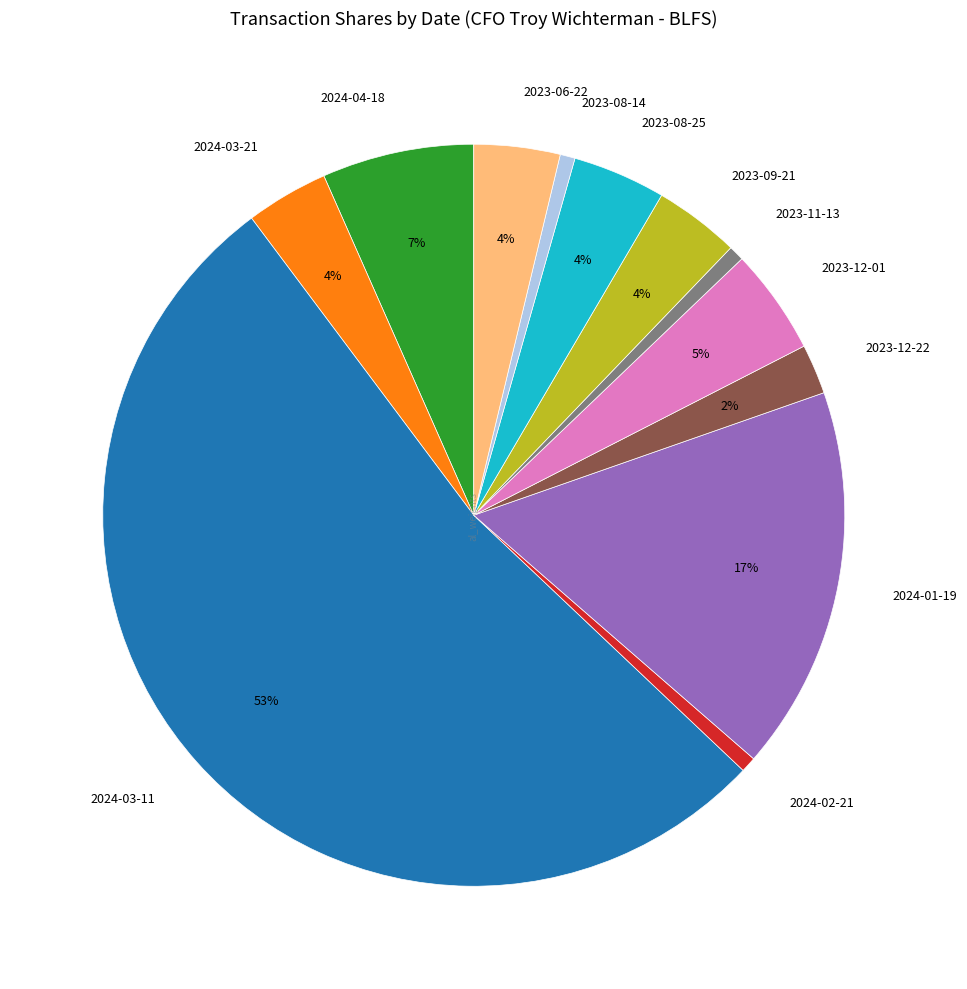

Does any single category account for the majority?

Yes